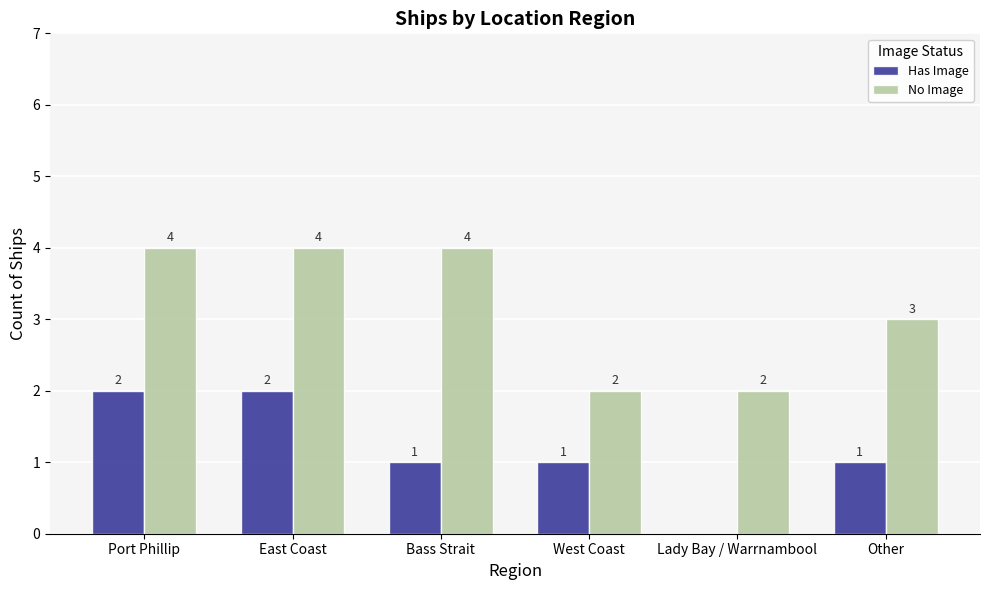

What value does the No Image series have at East Coast?

4